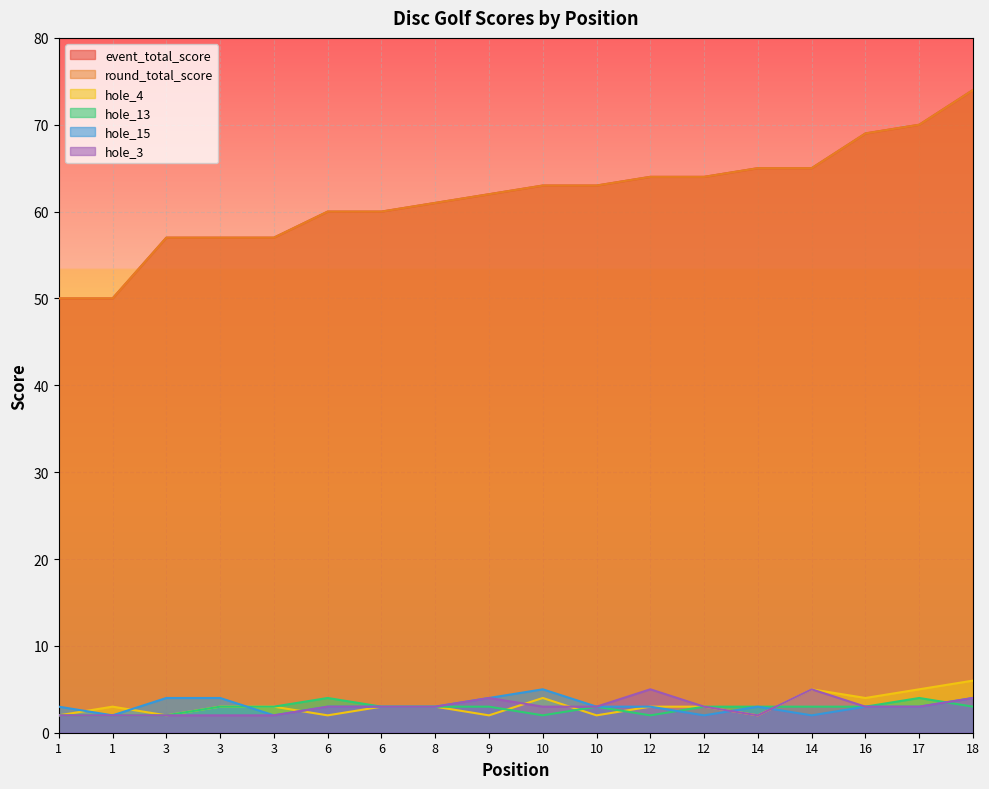

Which series has the widest spread of values?

event_total_score